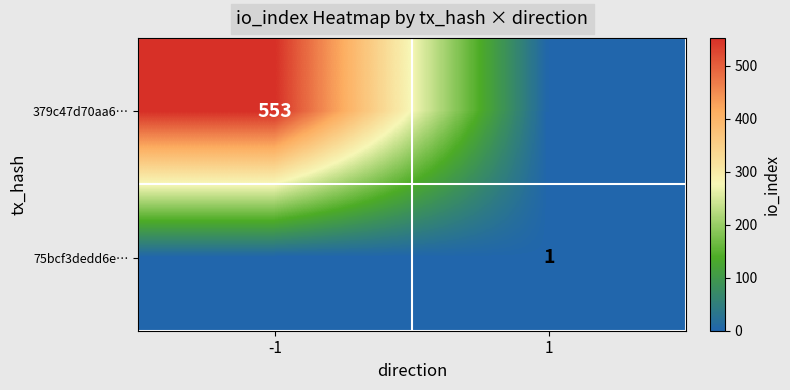

Is the value of 379c47d70aa6… at -1 greater than the value of 75bcf3dedd6e… at 1?

Yes